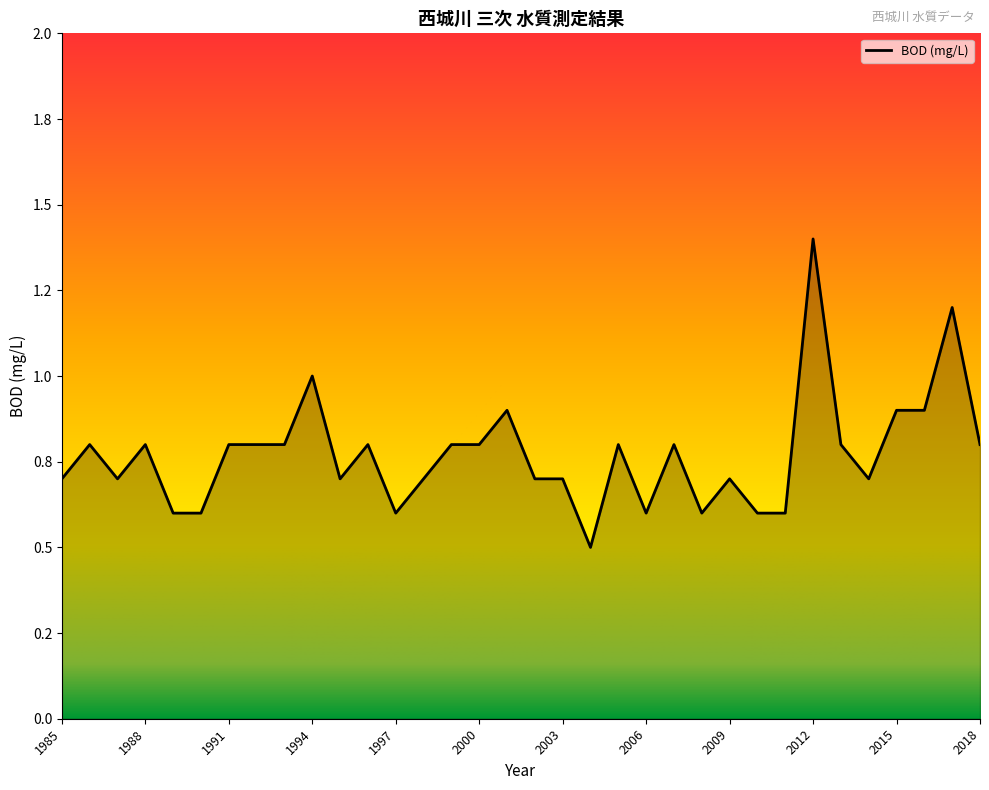

True or false: the data shows 1.2 at 2005.

False